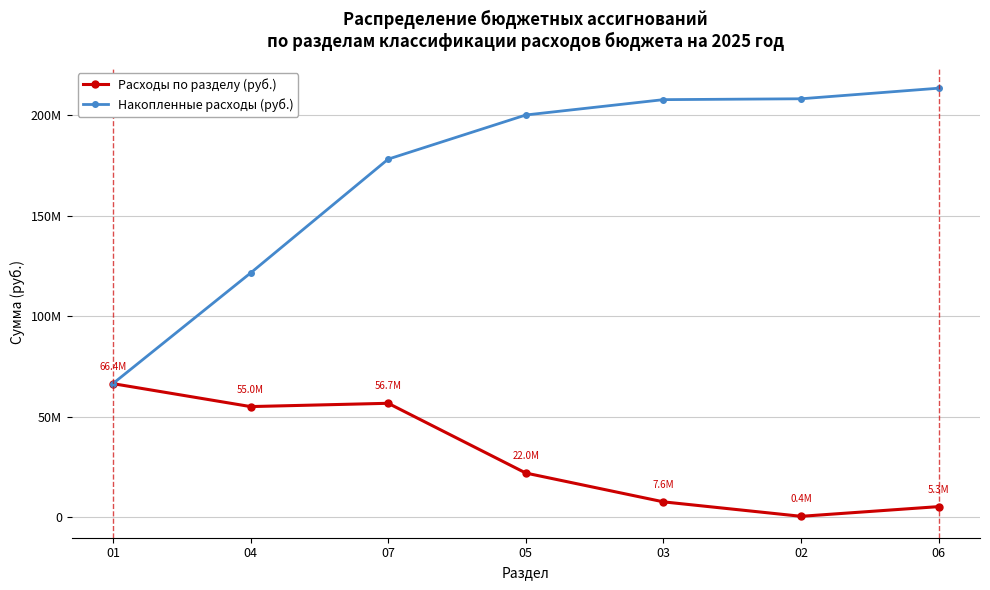

What is the sum of the Накопленные расходы (руб.) values at 05 and 01?

266530789